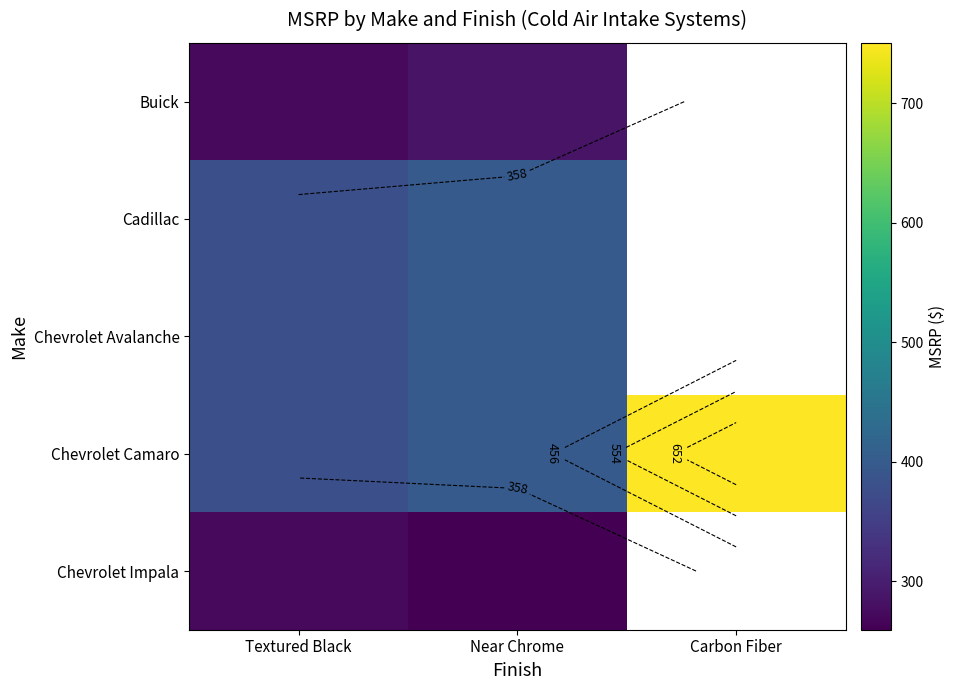

What is the average value of the Chevrolet Camaro series?

509.8